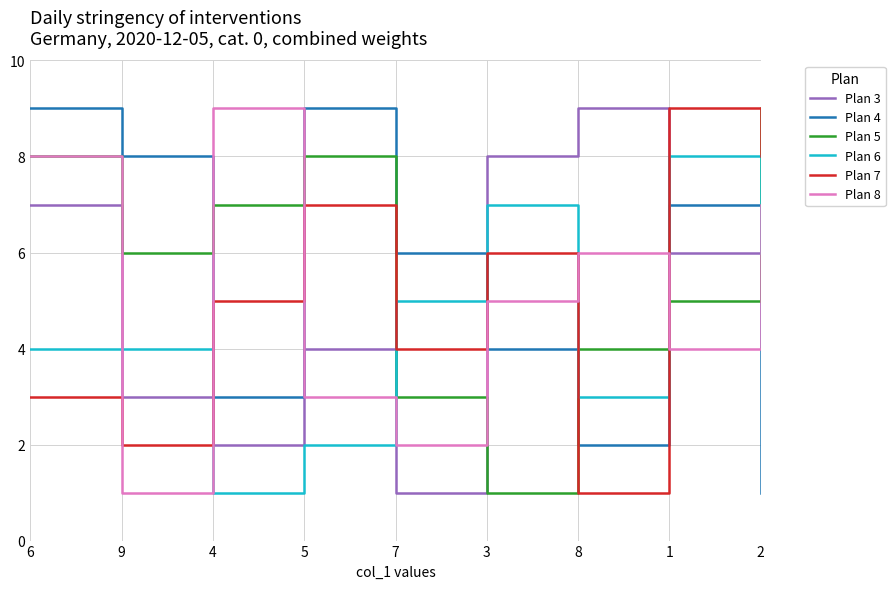

Reading left to right, list all the values displayed in this chart.

Plan 3: 6=7	9=3	4=2	5=4	7=1	3=8	8=9	1=6	2=5
Plan 4: 6=9	9=8	4=3	5=9	7=6	3=4	8=2	1=7	2=1
Plan 5: 6=8	9=6	4=7	5=8	7=3	3=1	8=4	1=5	2=9
Plan 6: 6=4	9=4	4=1	5=2	7=5	3=7	8=3	1=8	2=6
Plan 7: 6=3	9=2	4=5	5=7	7=4	3=6	8=1	1=9	2=8
Plan 8: 6=8	9=1	4=9	5=3	7=2	3=5	8=6	1=4	2=7